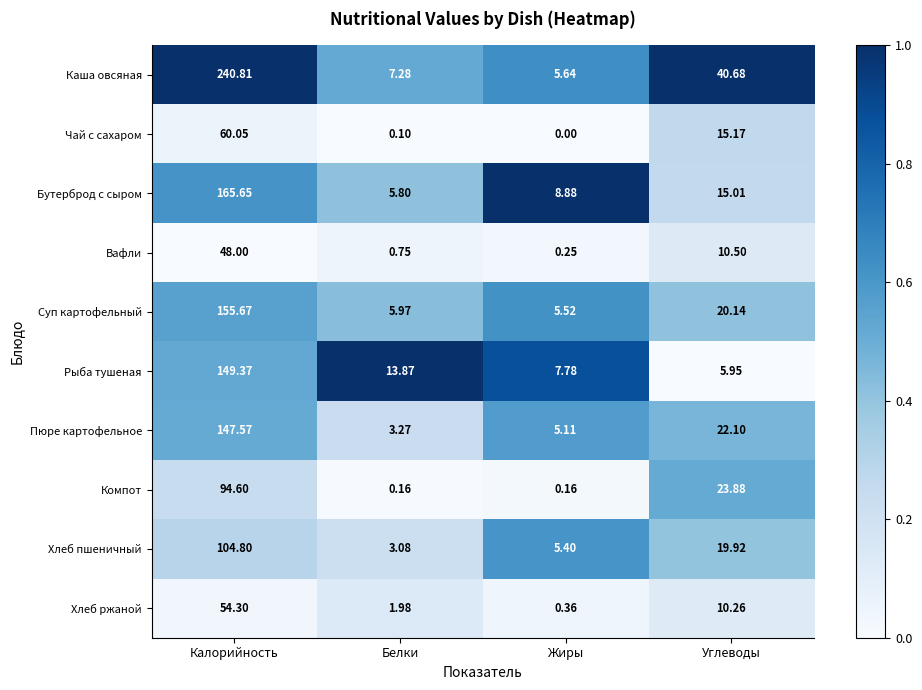

At which label does Суп картофельный first exceed 20?

Калорийность